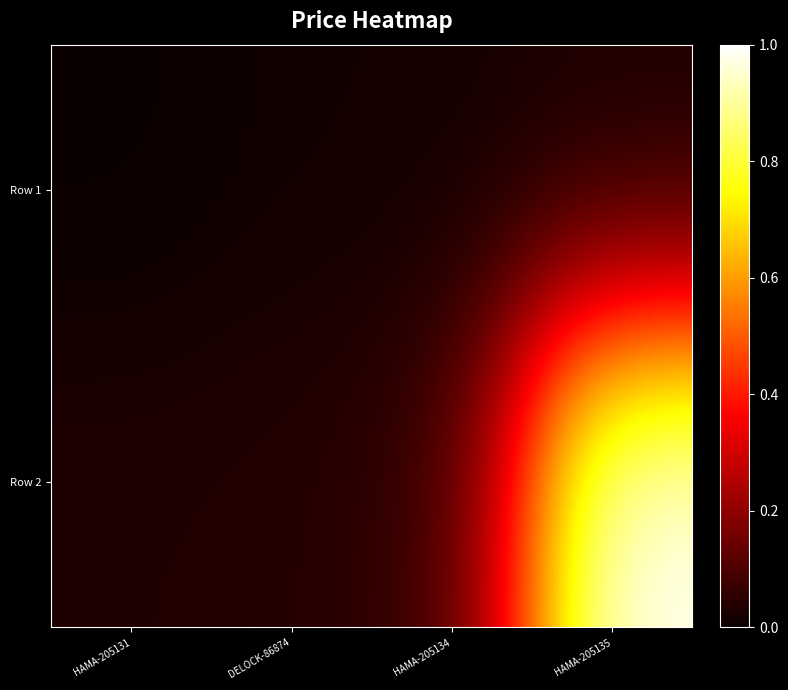

Which category has the lowest value across all series?

HAMA-205131